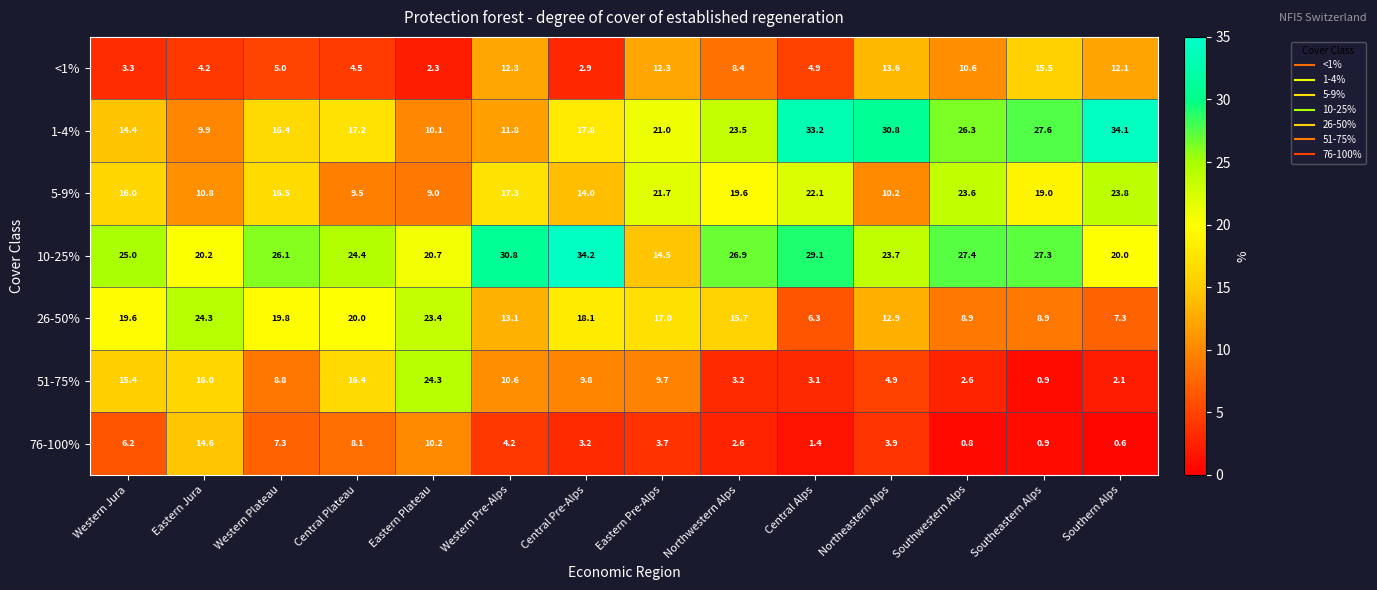

How many series are shown in this chart?

7